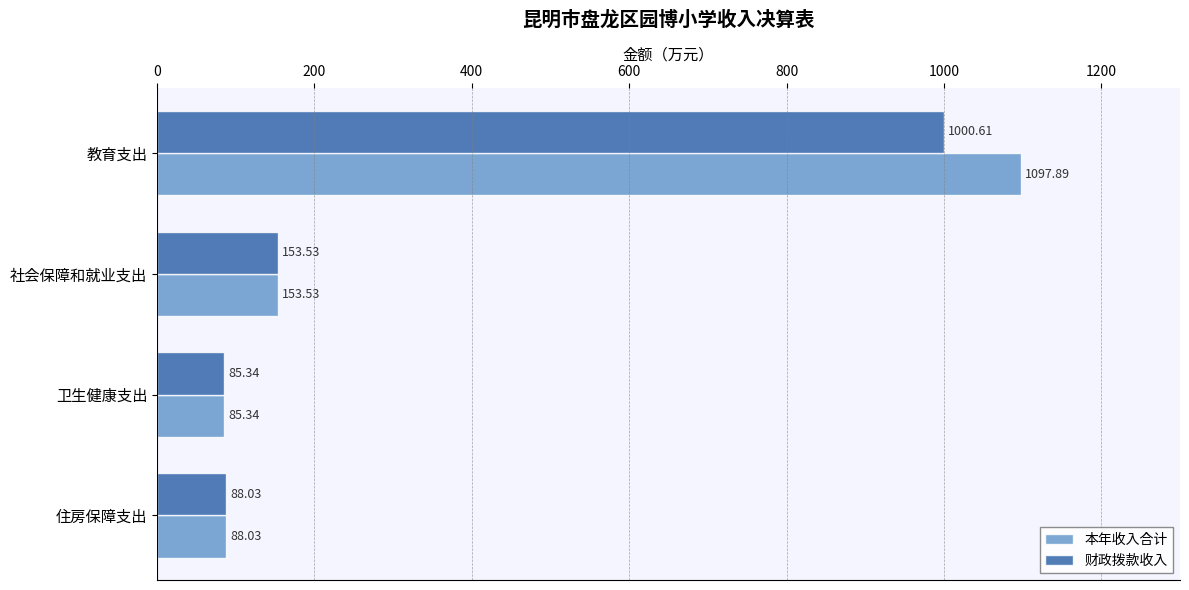

What is the total value across all series at 教育支出?

2098.5